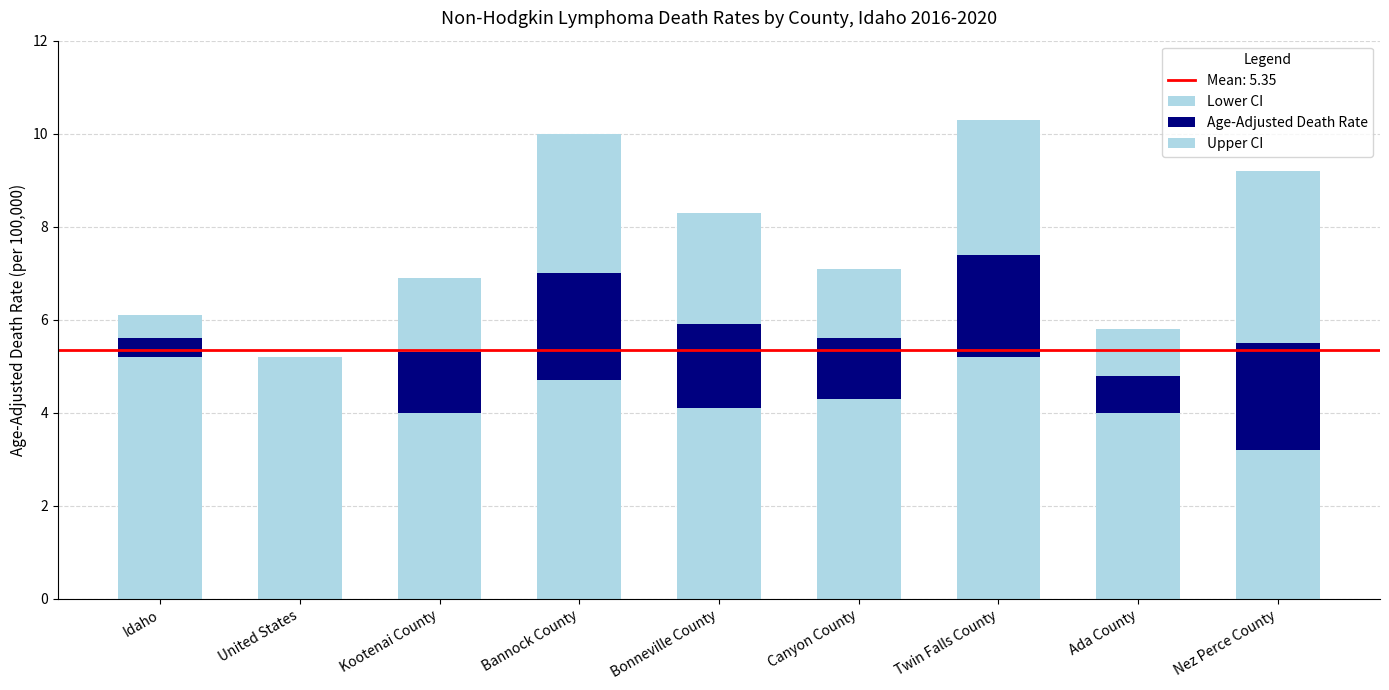

What is the sum of the Lower CI values at Twin Falls County and Canyon County?

9.5